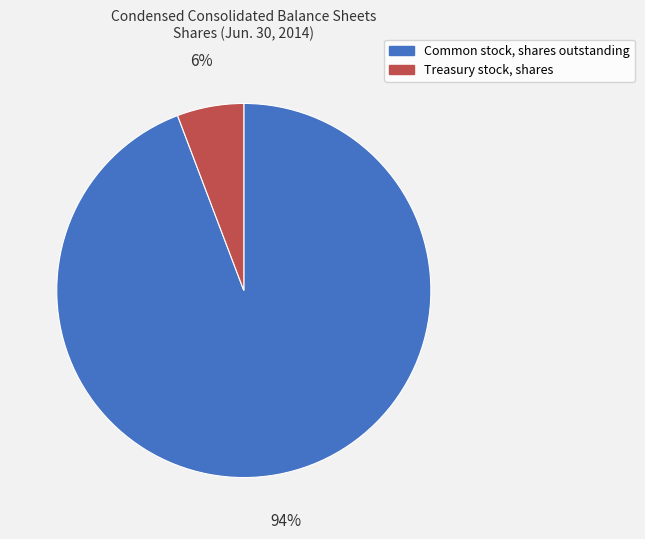

Which category has the biggest portion of the pie?

Common stock, shares outstanding